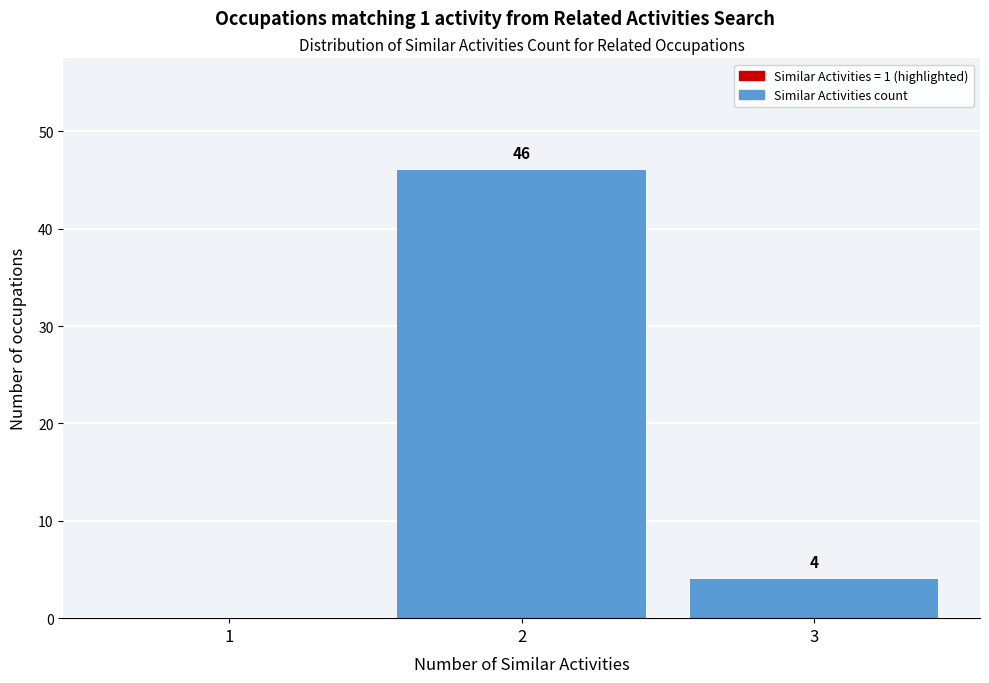

Reading left to right, extract all data points from this chart.

1=0	2=46	3=4